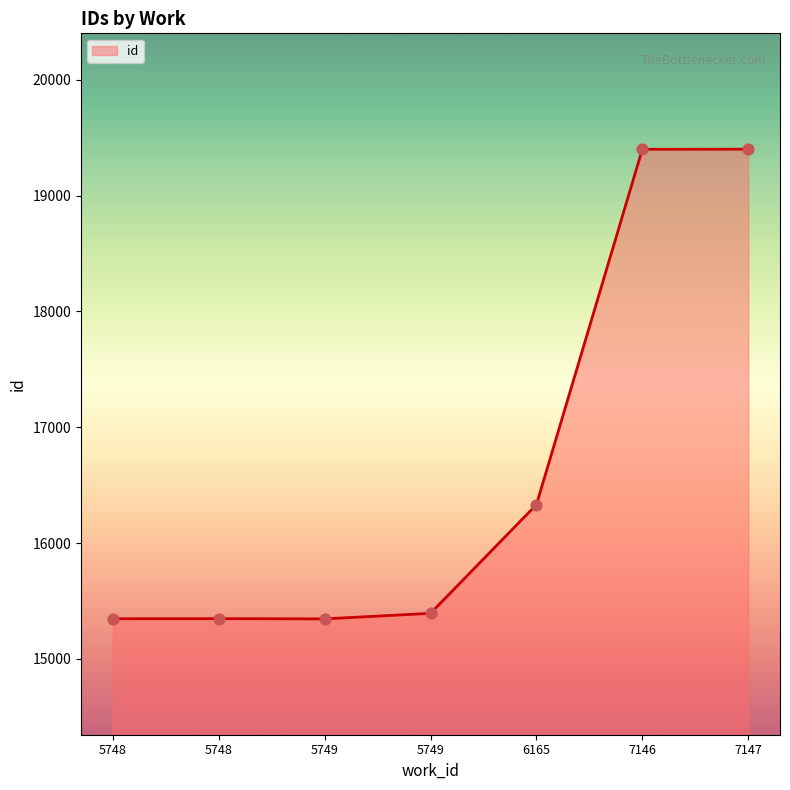

Approximately how many times larger is the value at 6165 compared to 5748?

1.1